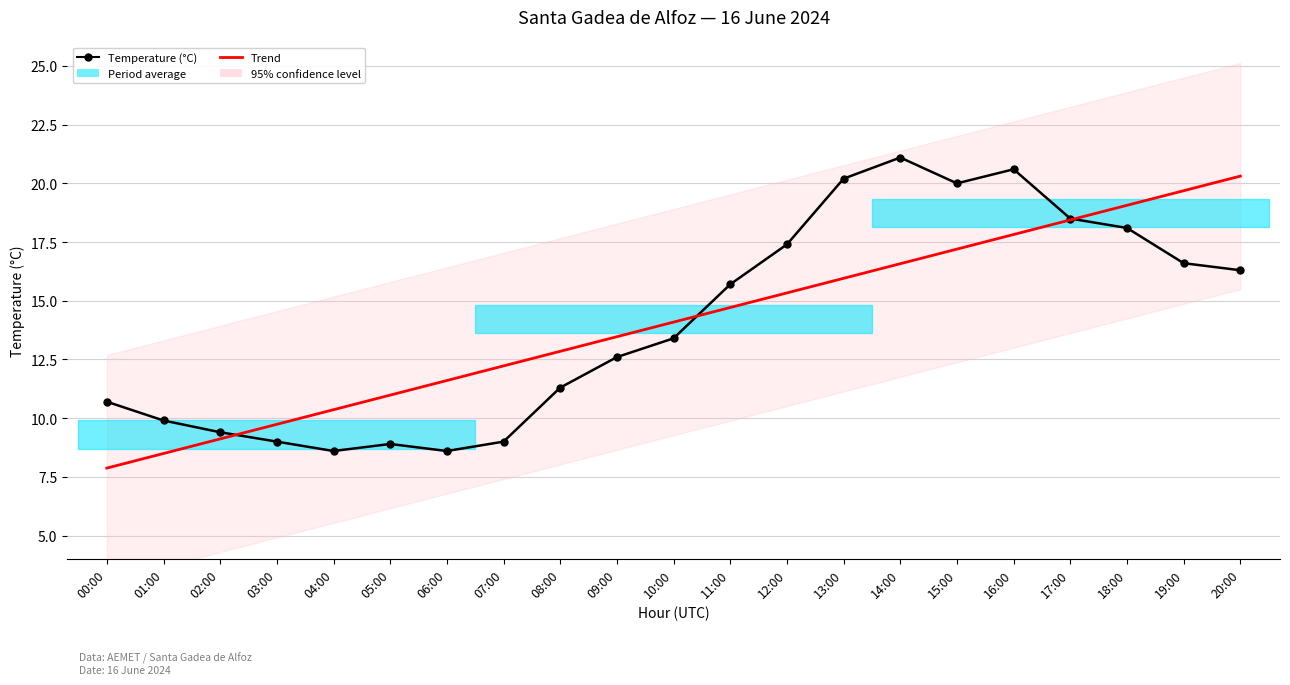

What is the sum of the Temperature (°C) values at 20:00 and 11:00?

32.0